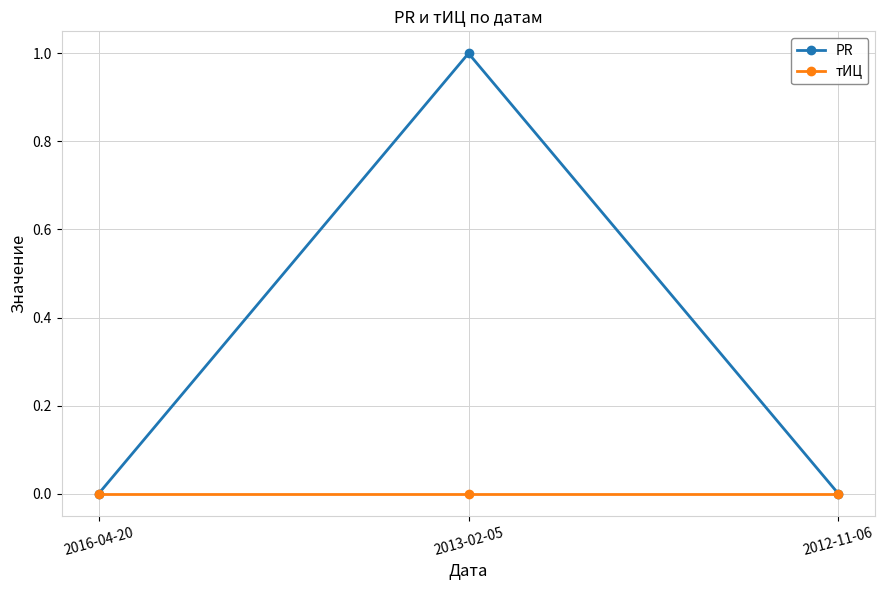

Is the value of тИЦ at 2012-11-06 greater than the value of PR at 2013-02-05?

No